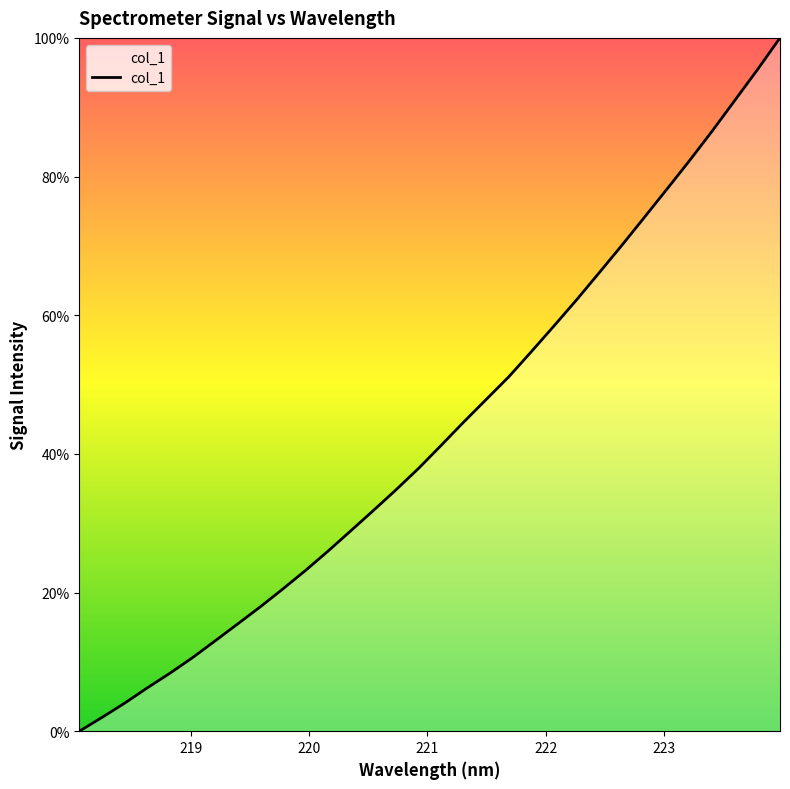

What is the difference between the maximum and minimum values?

100.0